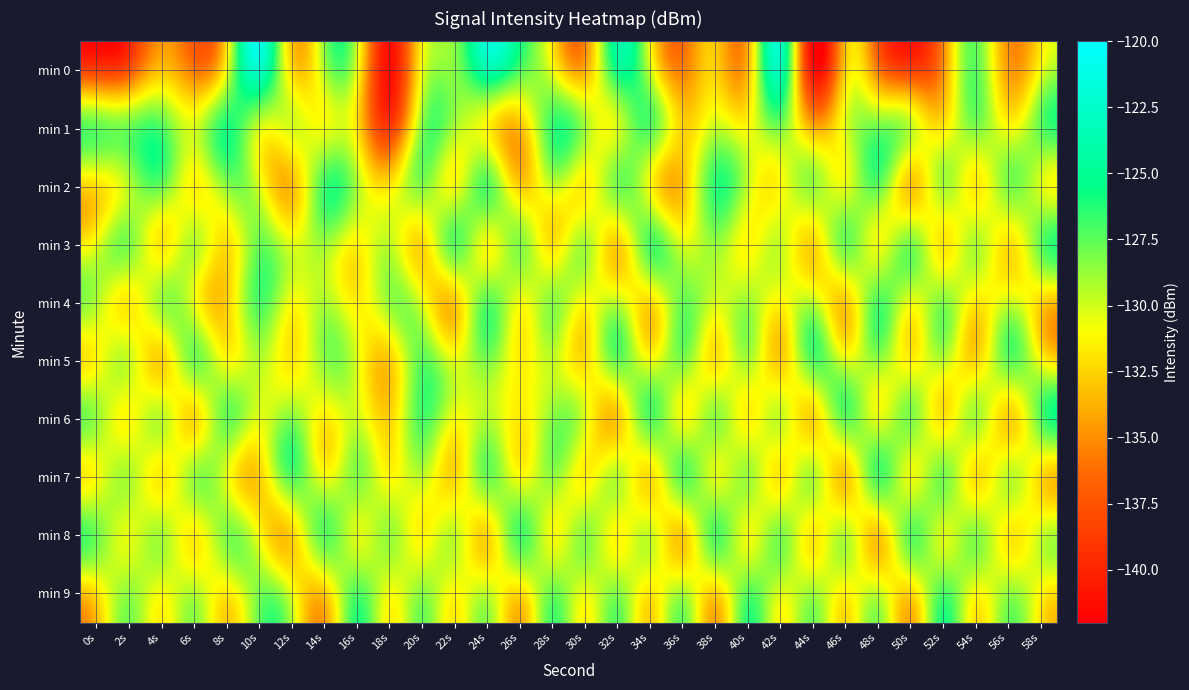

What is the spread (max minus min) of values at 24s?

8.4